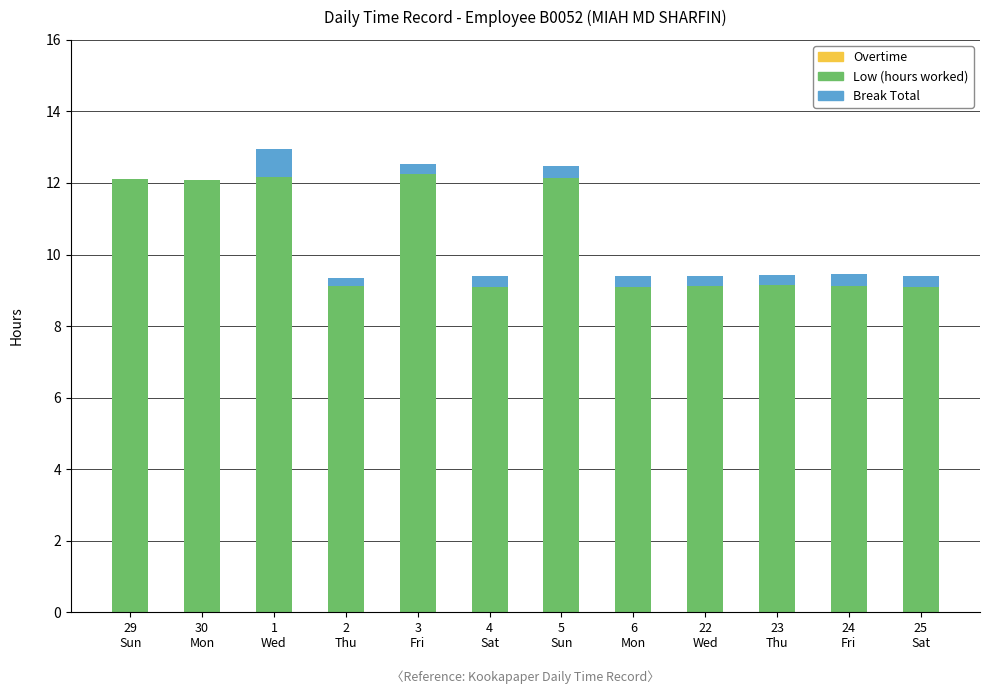

What is the highest value of the Low (hours worked) series?

12.2